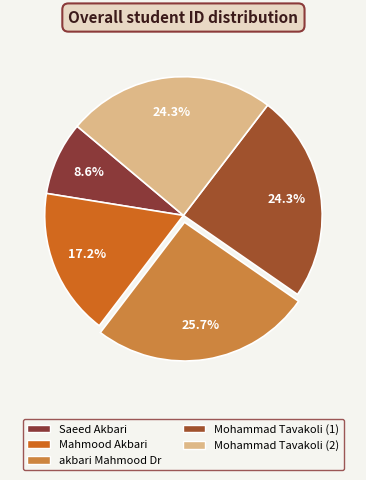

To the nearest percent, what is the combined percentage of Saeed Akbari and akbari Mahmood Dr?

34%